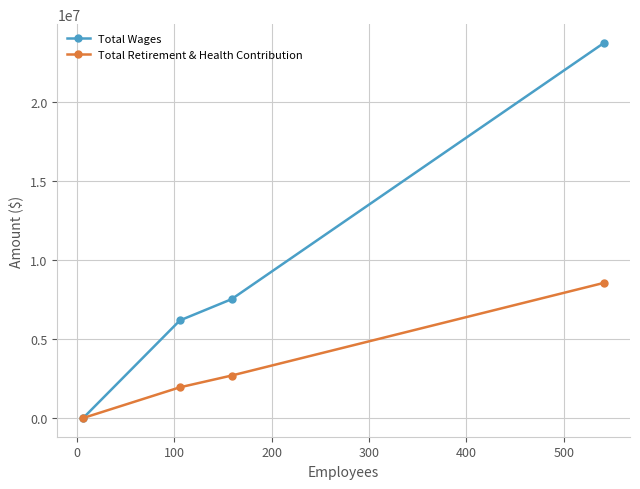

Which series has the widest spread of values?

Total Wages